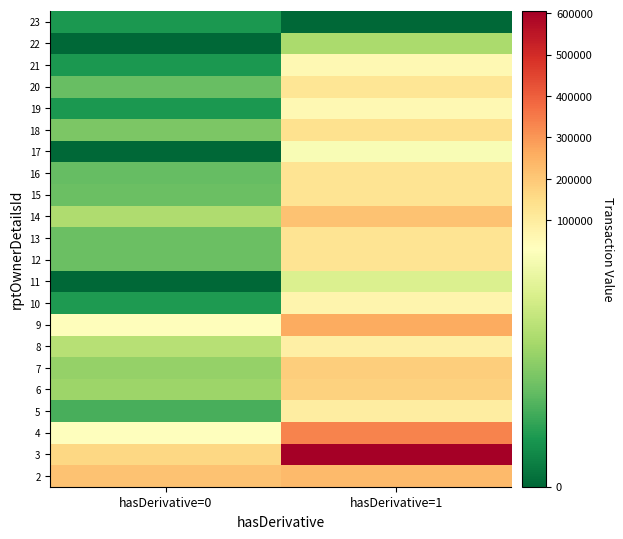

List the series in order of their peak value, highest first.

3, 4, 9, 2, 14, 7, 6, 18, 15, 16, 13, 12, 20, 5, 8, 10, 19, 21, 17, 11, 22, 23